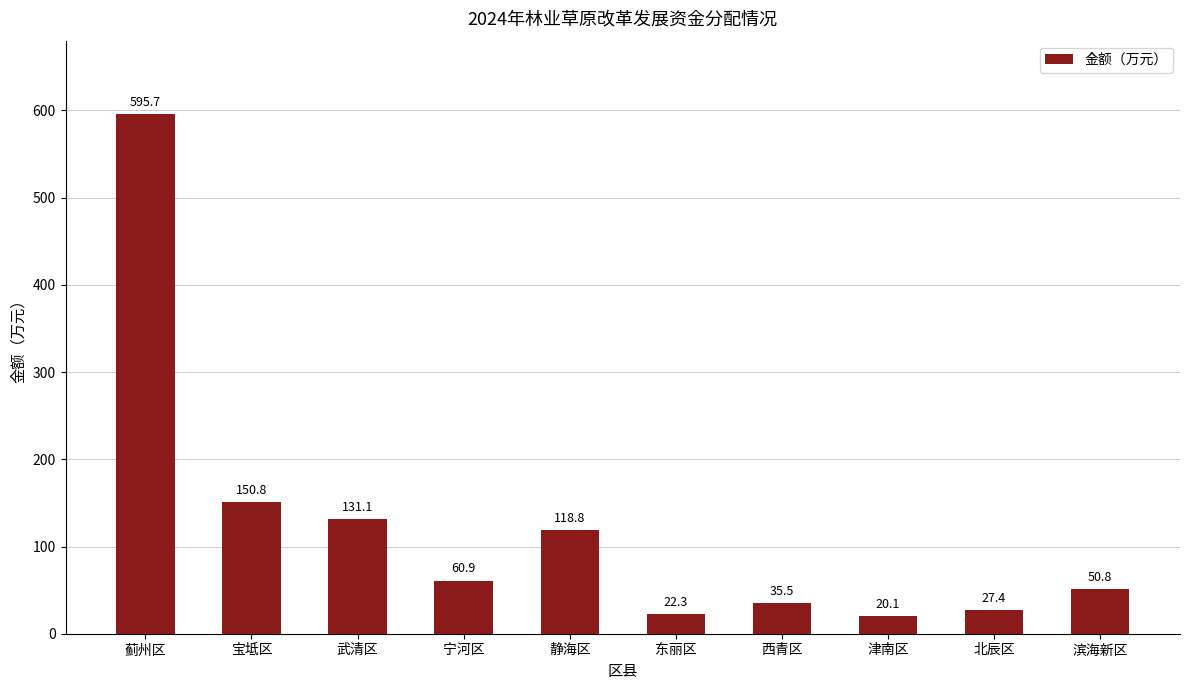

Reading left to right, what are all the values shown in this chart?

595.7	150.8	131.1	60.9	118.8	22.3	35.5	20.1	27.4	50.8